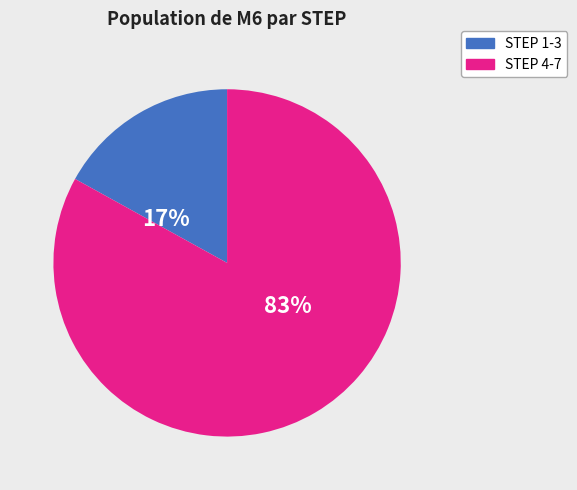

Is it true that STEP 4-7 is 83% of the pie?

True